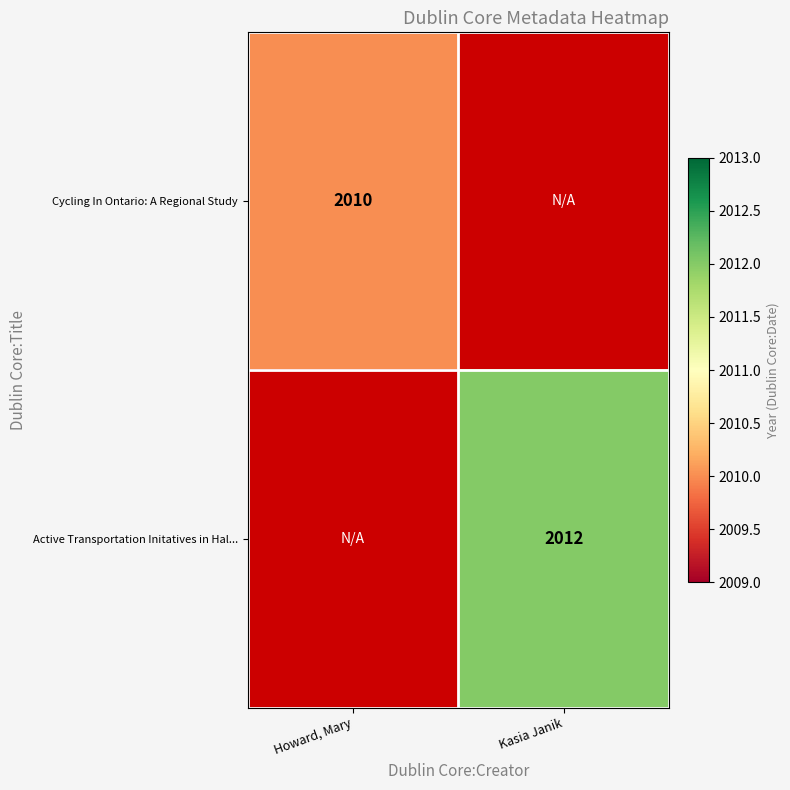

Is it true that Cycling In Ontario: A Regional Study equals 2010 at Howard, Mary?

True